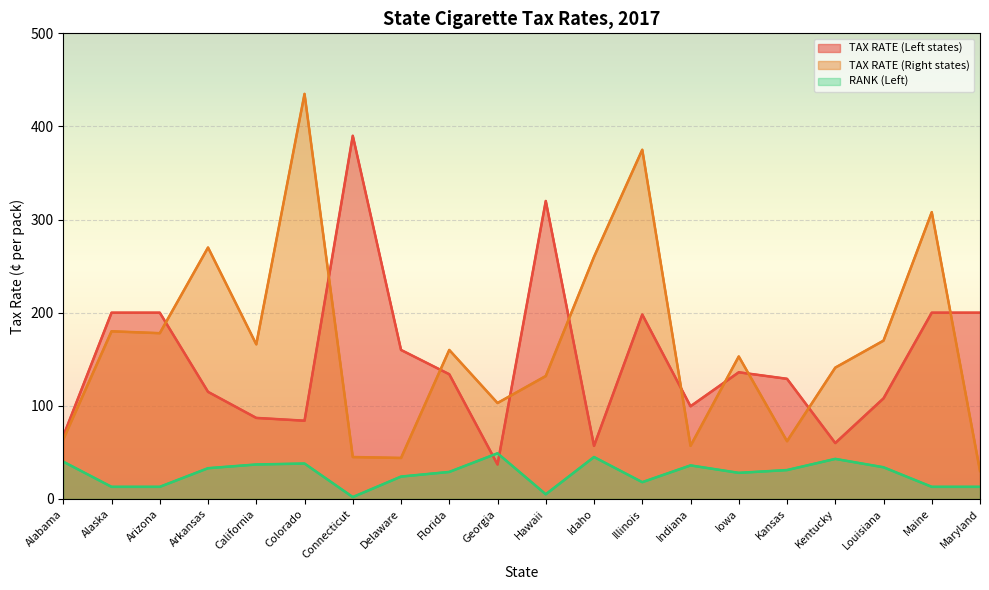

Which series changed the most between Arkansas and Delaware?

TAX RATE (Right states)